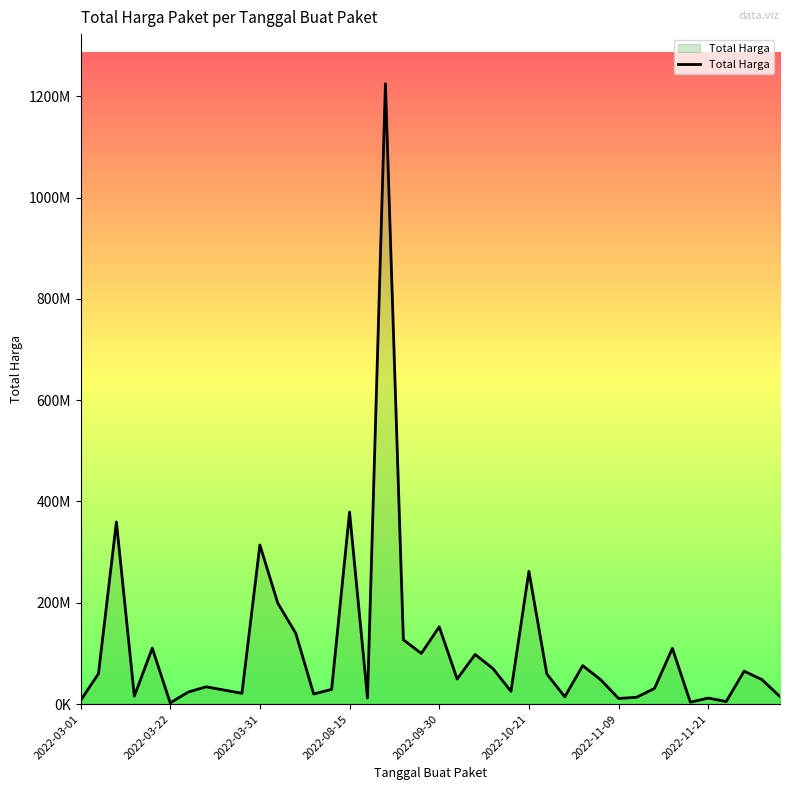

At which label is the value closest to 613538875?

2022-08-15